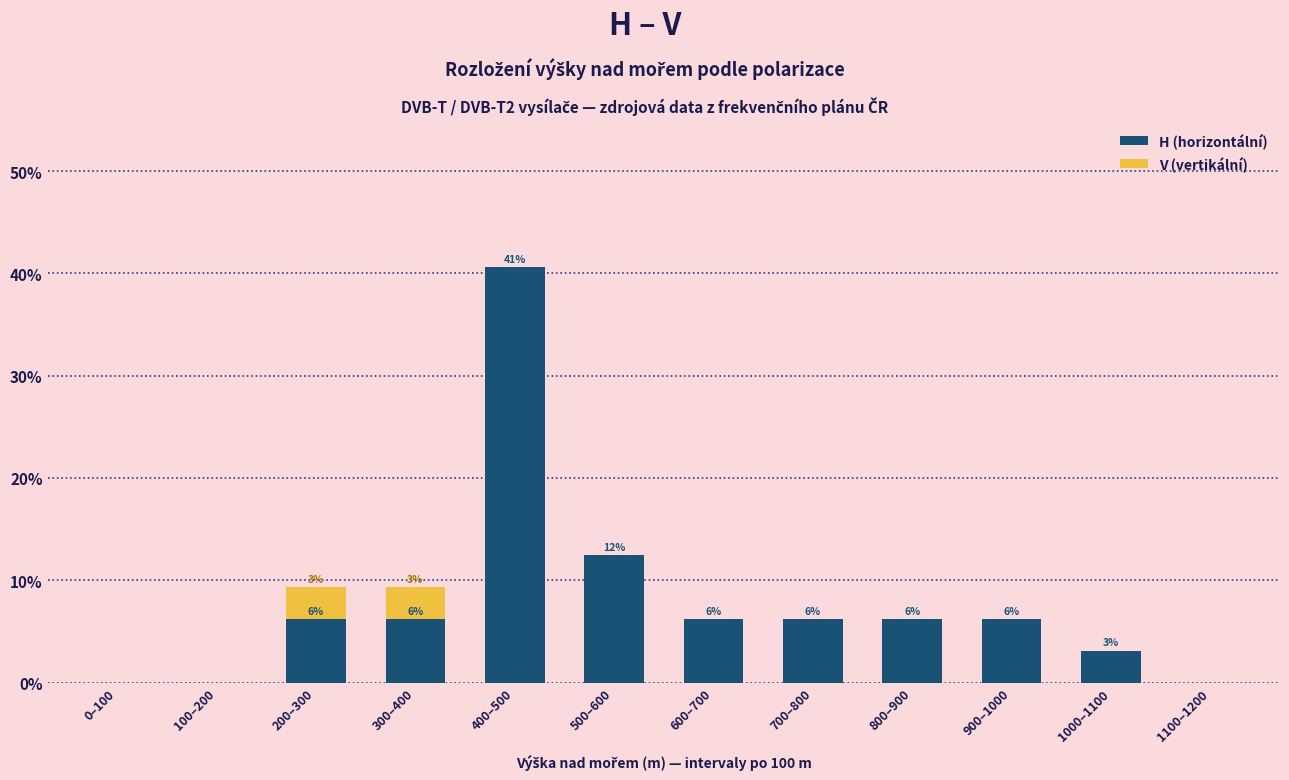

At which category is the sum across all series the highest?

400–500